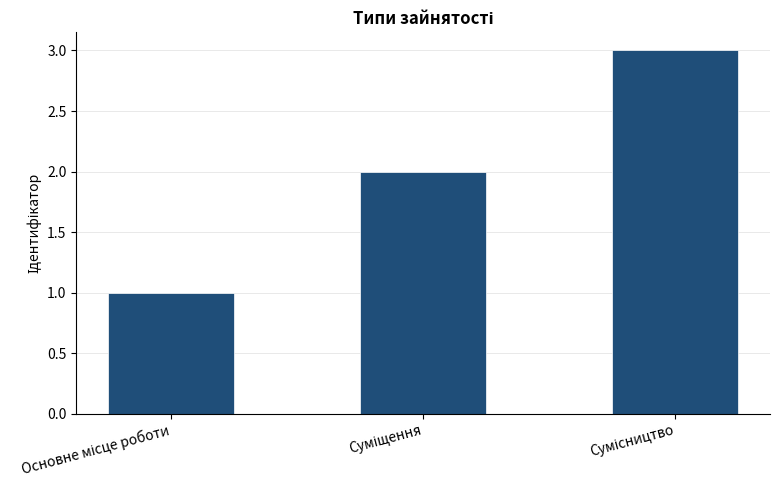

What is the greatest value displayed?

3